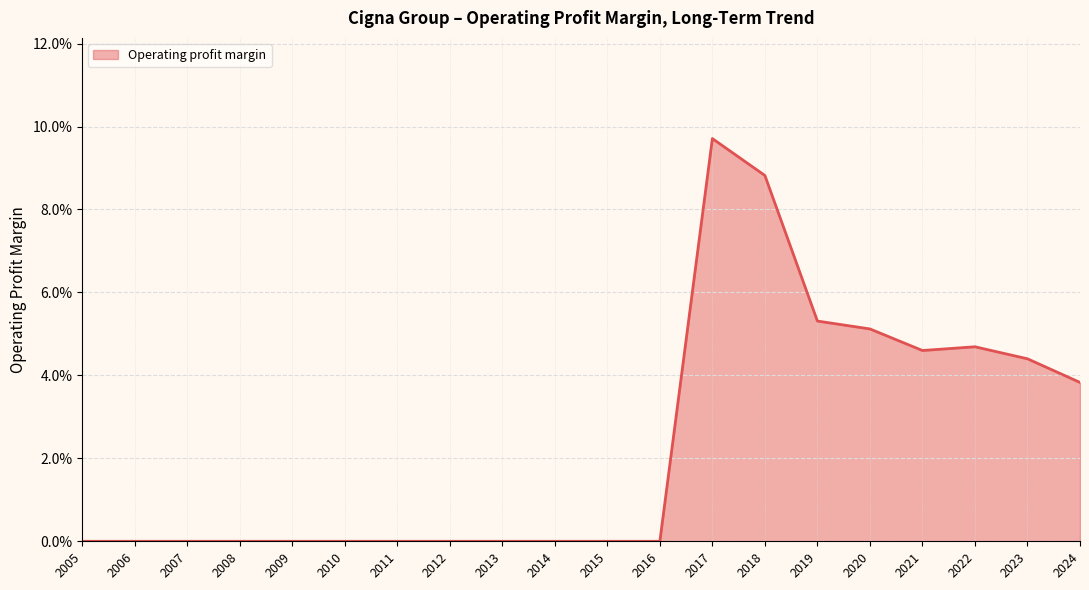

The value at 2017 is 3.5. True or false?

False